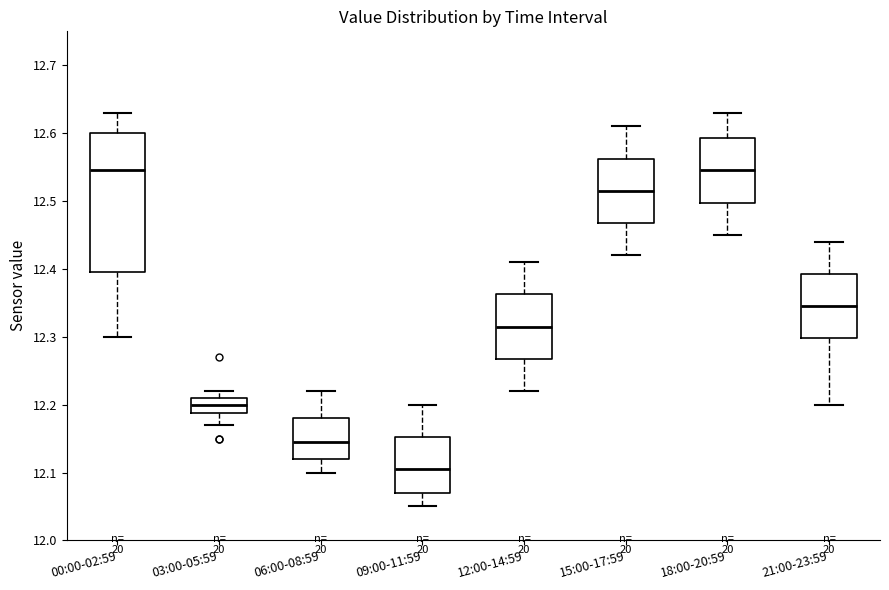

Where is the upper edge of the box for 21:00-23:59 on the y-axis? The values are not printed on the chart, so give them approximately, as read against the axis.

12.39